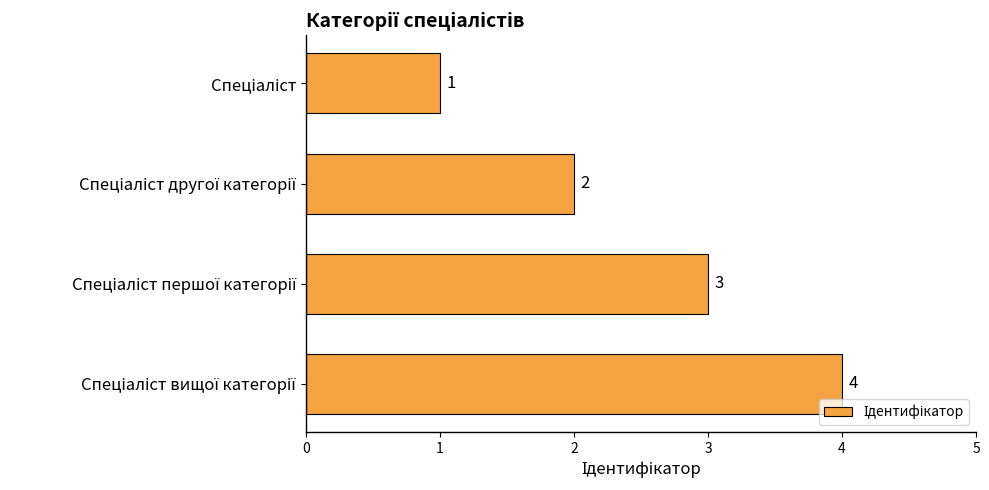

How many bars are there in total?

4